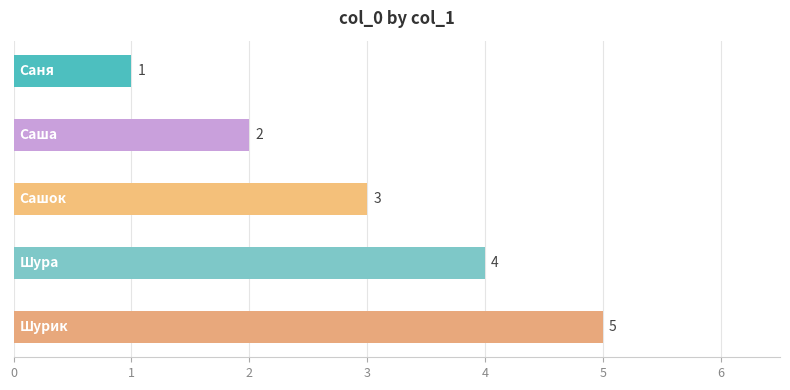

What is the average value?

3